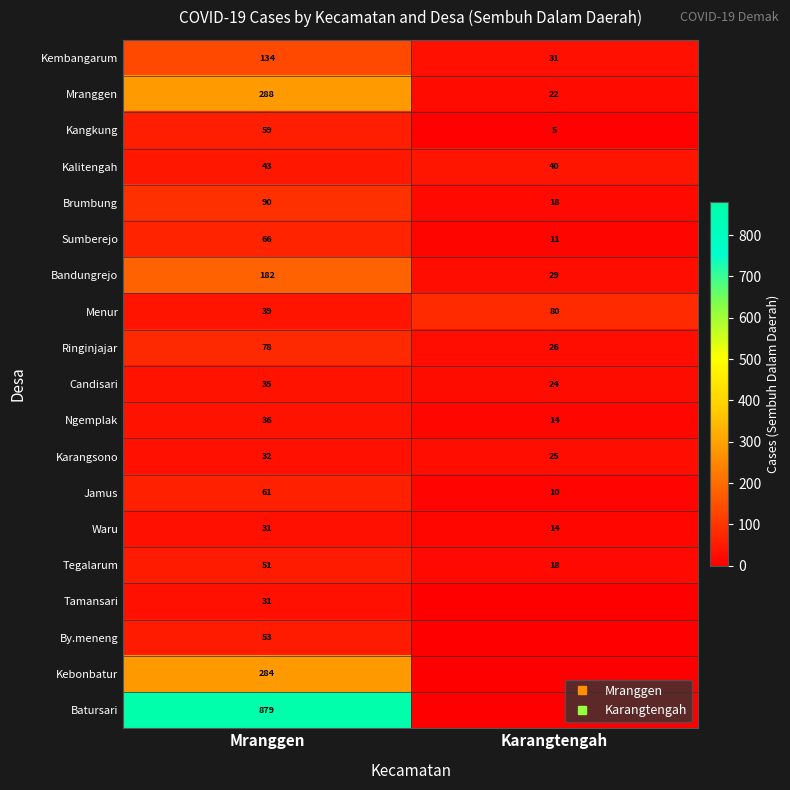

The value of Kalitengah at Karangtengah is 64. True or false?

False